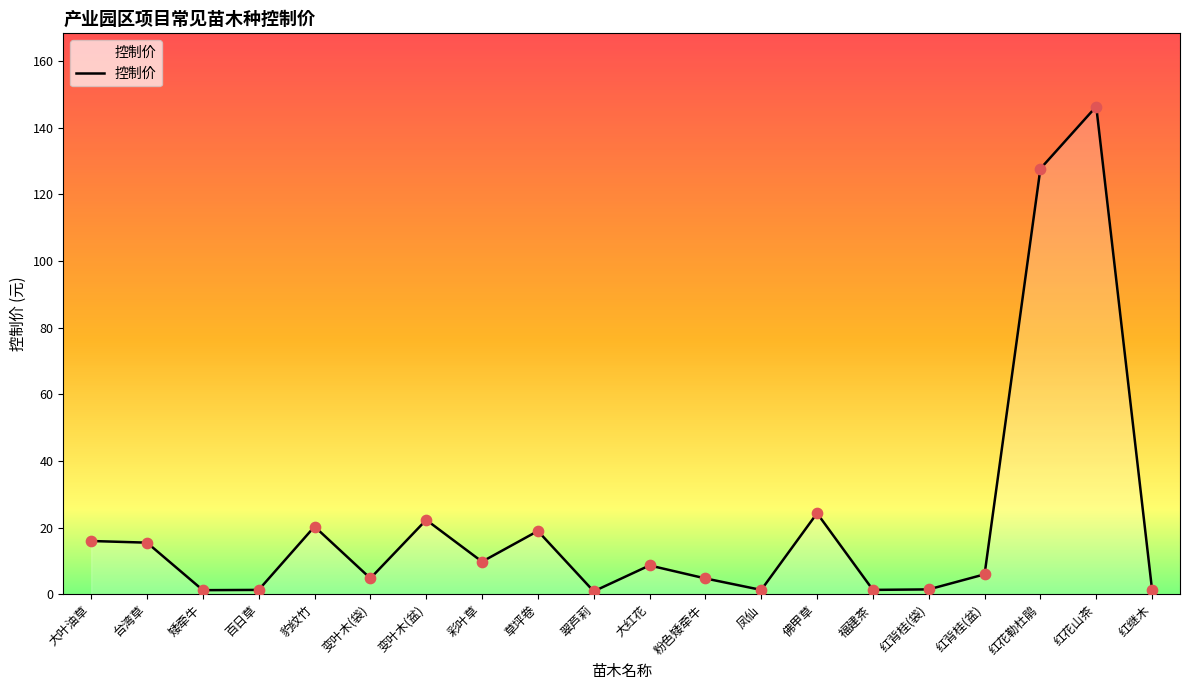

Between 大叶油草 and 翠芦莉, which is larger?

大叶油草